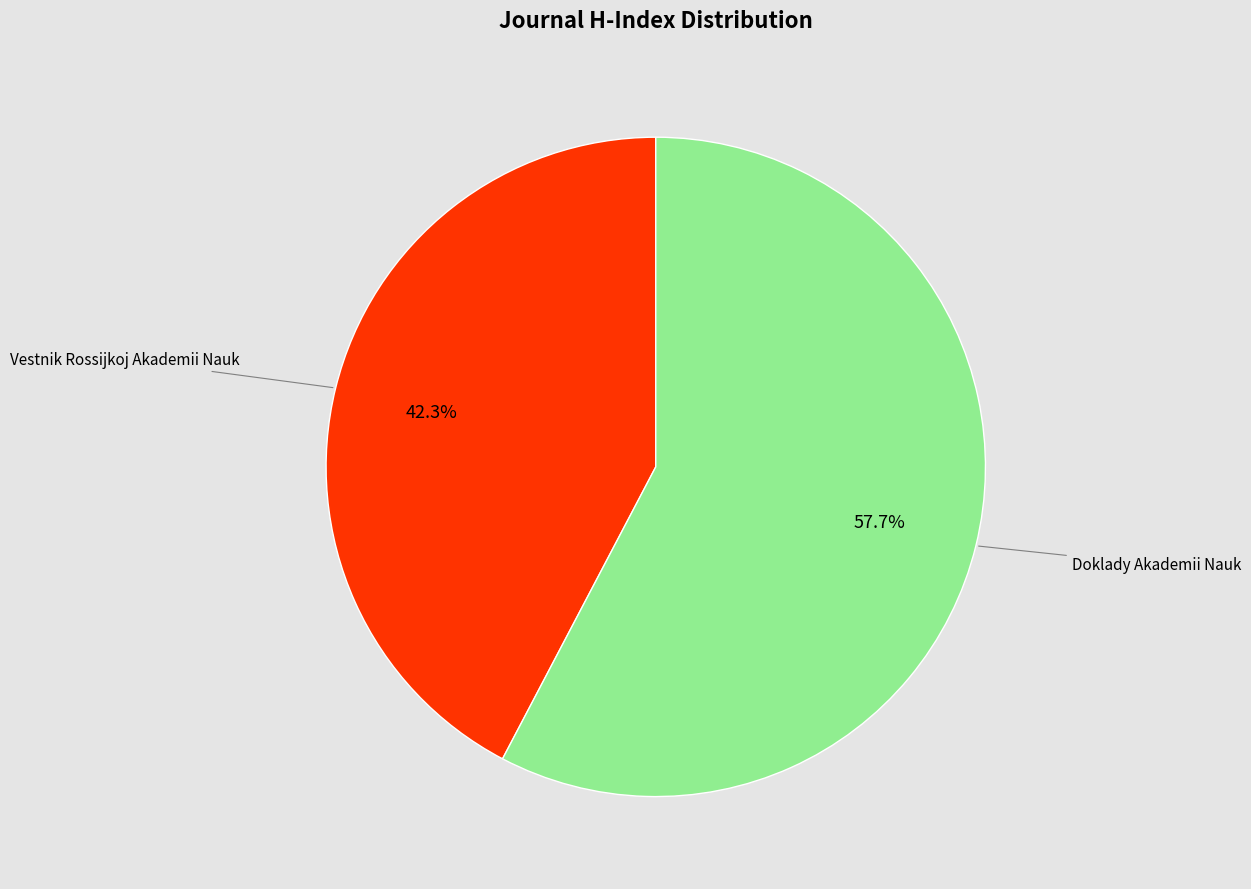

Which category accounts for the majority?

Doklady Akademii Nauk